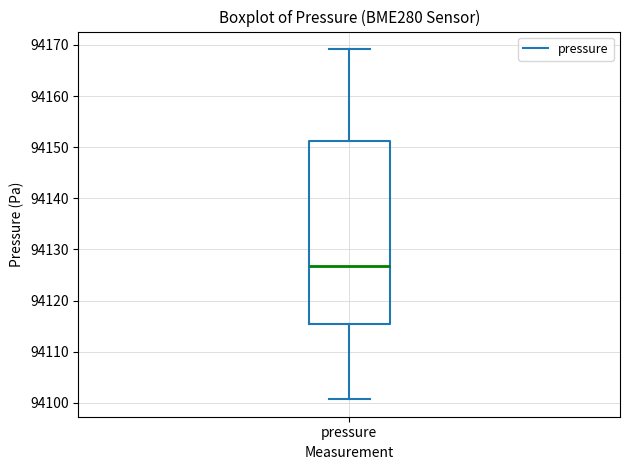

Where does the upper whisker of the box for pressure end on the y-axis? The values are not printed on the chart, so give them approximately, as read against the axis.

94169